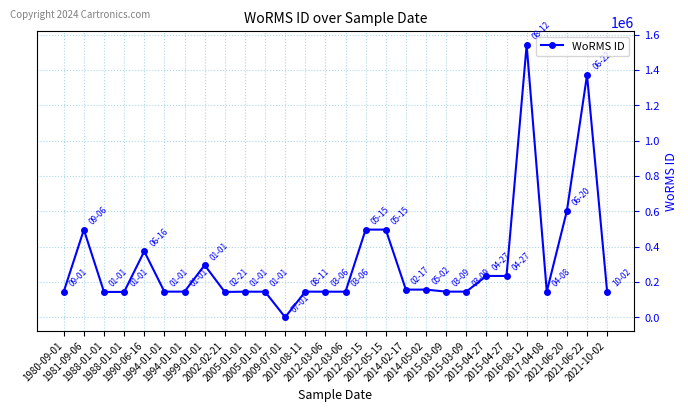

How many series are shown in this chart?

1